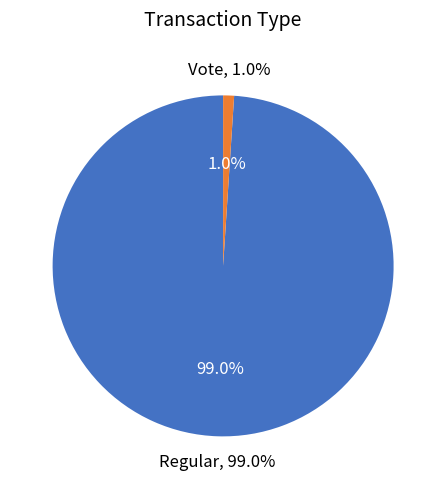

Which category has the biggest portion of the pie?

Regular